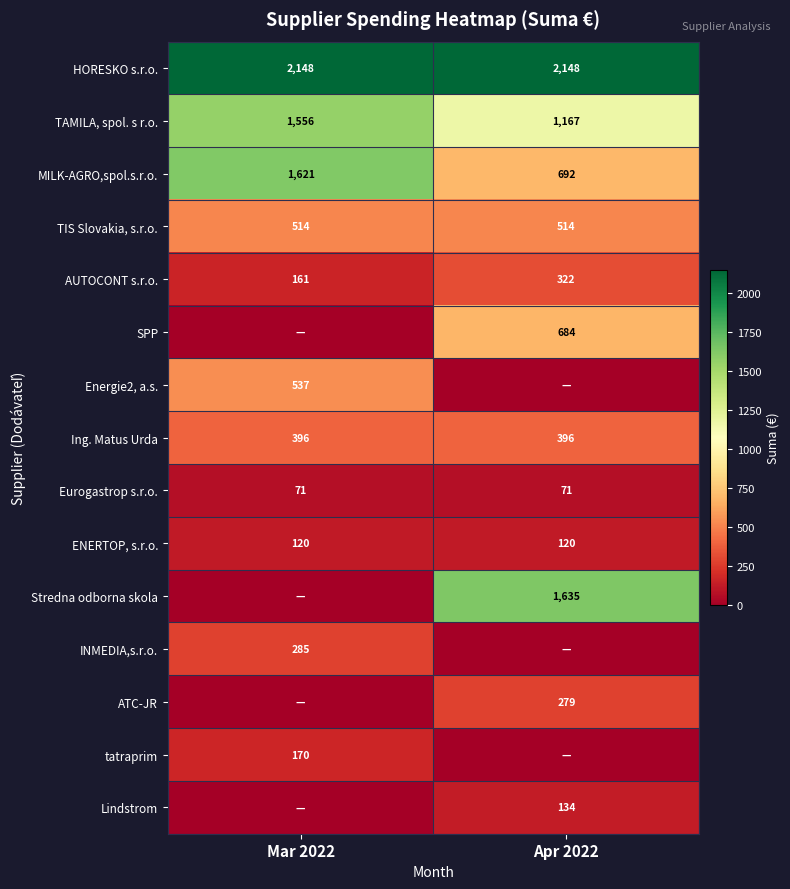

Is it true that MILK-AGRO,spol.s.r.o. equals 692 at Apr 2022?

True